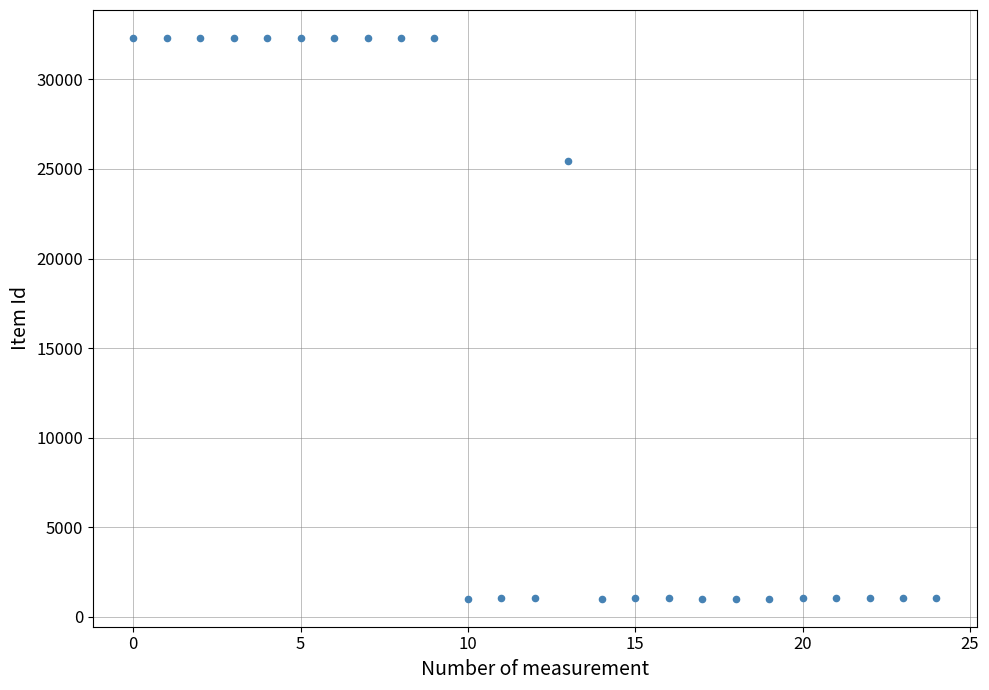

What Y value in the scatter plot is closest to 16659?

25441